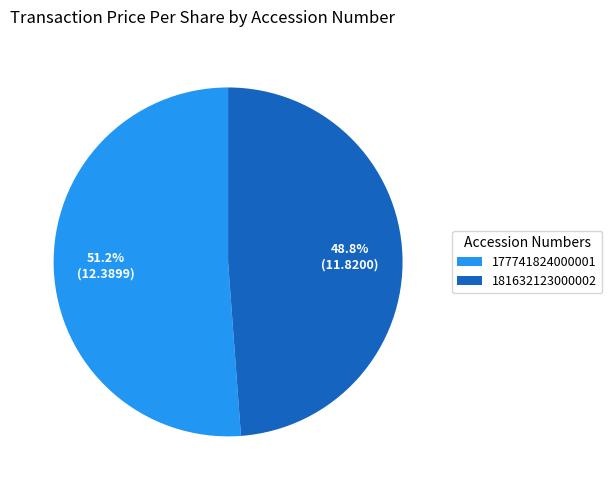

Which category accounts for the majority?

177741824000001